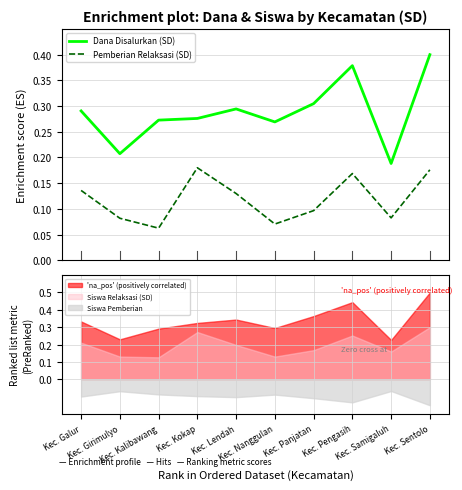

Reading right to left, what are all the values shown in this chart?

Dana Disalurkan (SD): 0.4	0.2	0.4	0.3	0.3	0.3	0.3	0.3	0.2	0.3
Pemberian Relaksasi (SD): 0.2	0.1	0.2	0.1	0.1	0.1	0.2	0.1	0.1	0.1